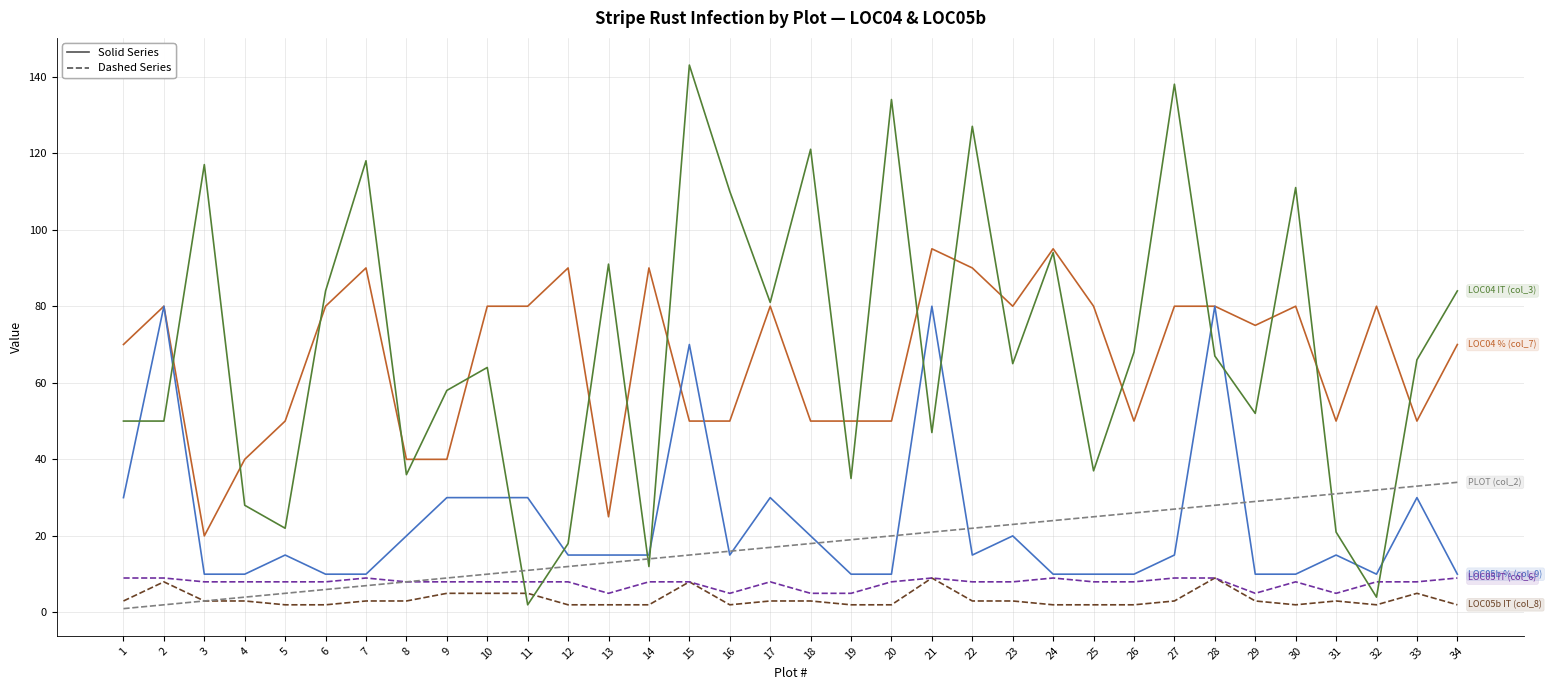

Reading left to right, transcribe all the data shown in this chart.

LOC04 % (col_7): 1=70	2=80	3=20	4=40	5=50	6=80	7=90	8=40	9=40	10=80	11=80	12=90	13=25	14=90	15=50	16=50	17=80	18=50	19=50	20=50	21=95	22=90	23=80	24=95	25=80	26=50	27=80	28=80	29=75	30=80	31=50	32=80	33=50	34=70
LOC05b IT (col_8): 1=3	2=8	3=3	4=3	5=2	6=2	7=3	8=3	9=5	10=5	11=5	12=2	13=2	14=2	15=8	16=2	17=3	18=3	19=2	20=2	21=9	22=3	23=3	24=2	25=2	26=2	27=3	28=9	29=3	30=2	31=3	32=2	33=5	34=2
LOC05b % (col_9): 1=30	2=80	3=10	4=10	5=15	6=10	7=10	8=20	9=30	10=30	11=30	12=15	13=15	14=15	15=70	16=15	17=30	18=20	19=10	20=10	21=80	22=15	23=20	24=10	25=10	26=10	27=15	28=80	29=10	30=10	31=15	32=10	33=30	34=10
LOC05 IT (col_6): 1=9	2=9	3=8	4=8	5=8	6=8	7=9	8=8	9=8	10=8	11=8	12=8	13=5	14=8	15=8	16=5	17=8	18=5	19=5	20=8	21=9	22=8	23=8	24=9	25=8	26=8	27=9	28=9	29=5	30=8	31=5	32=8	33=8	34=9
LOC04 IT (col_3): 1=50	2=50	3=117	4=28	5=22	6=84	7=118	8=36	9=58	10=64	11=2	12=18	13=91	14=12	15=143	16=110	17=81	18=121	19=35	20=134	21=47	22=127	23=65	24=94	25=37	26=68	27=138	28=67	29=52	30=111	31=21	32=4	33=66	34=84
PLOT (col_2): 1=1	2=2	3=3	4=4	5=5	6=6	7=7	8=8	9=9	10=10	11=11	12=12	13=13	14=14	15=15	16=16	17=17	18=18	19=19	20=20	21=21	22=22	23=23	24=24	25=25	26=26	27=27	28=28	29=29	30=30	31=31	32=32	33=33	34=34